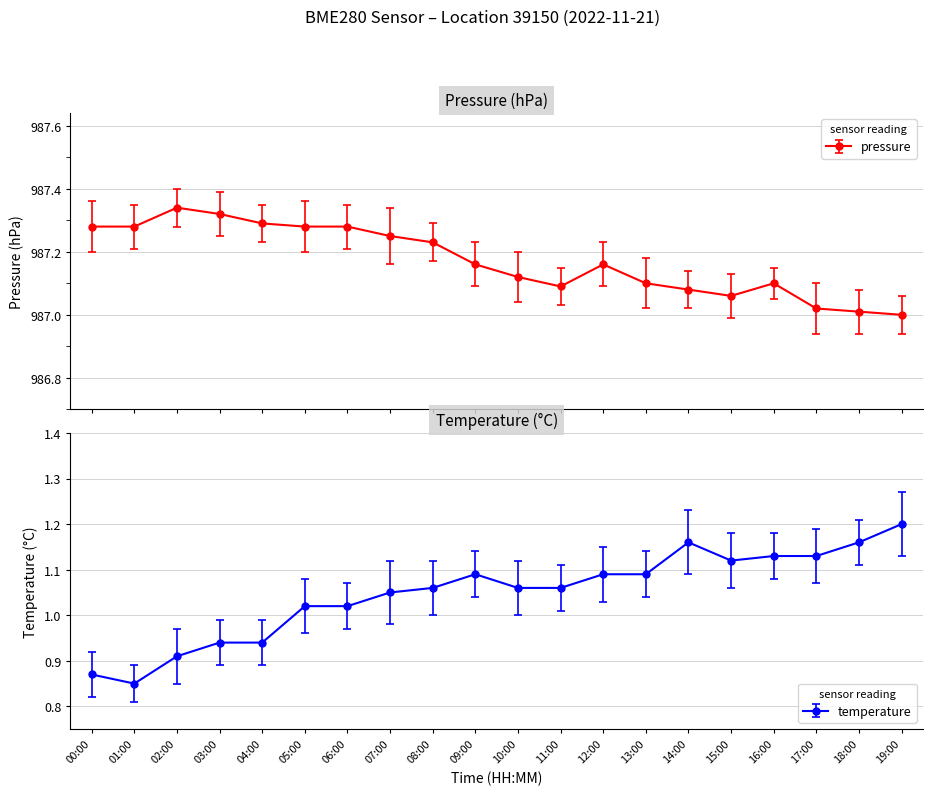

Reading left to right, extract all data points from this chart.

pressure: 00:00=987.3	01:00=987.3	02:00=987.3	03:00=987.3	04:00=987.3	05:00=987.3	06:00=987.3	07:00=987.2	08:00=987.2	09:00=987.2	10:00=987.1	11:00=987.1	12:00=987.2	13:00=987.1	14:00=987.1	15:00=987.1	16:00=987.1	17:00=987.0	18:00=987.0	19:00=987.0
temperature: 00:00=0.9	01:00=0.8	02:00=0.9	03:00=0.9	04:00=0.9	05:00=1.0	06:00=1.0	07:00=1.1	08:00=1.1	09:00=1.1	10:00=1.1	11:00=1.1	12:00=1.1	13:00=1.1	14:00=1.2	15:00=1.1	16:00=1.1	17:00=1.1	18:00=1.2	19:00=1.2